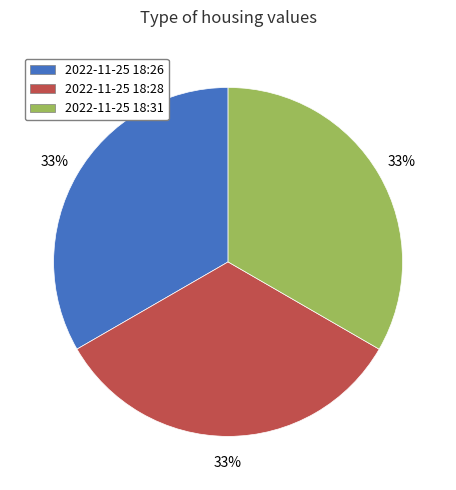

Does any single category account for the majority?

No